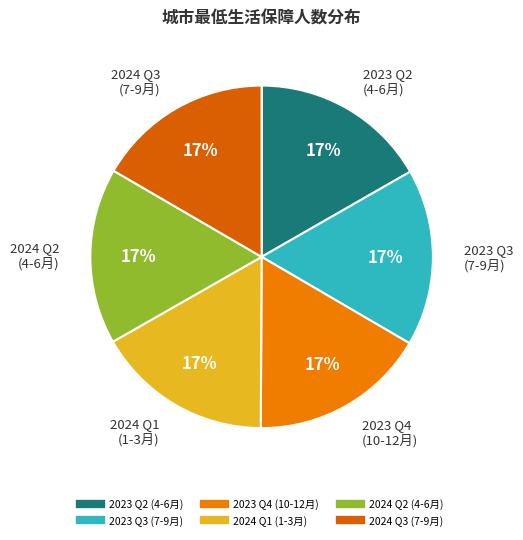

How many segments does this pie chart have?

6